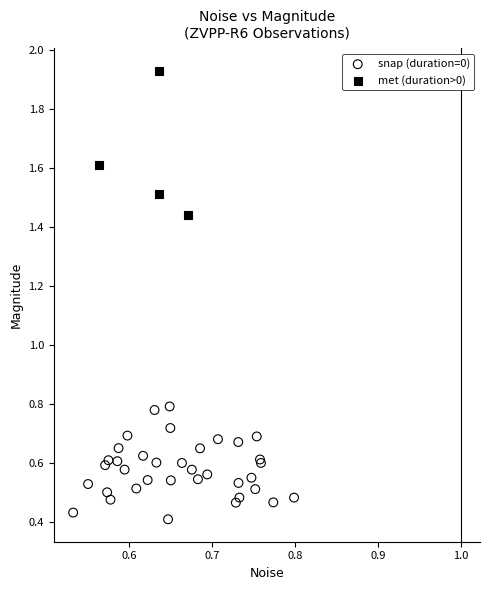

Which series has the largest Y range (max minus min)?

met (duration>0)